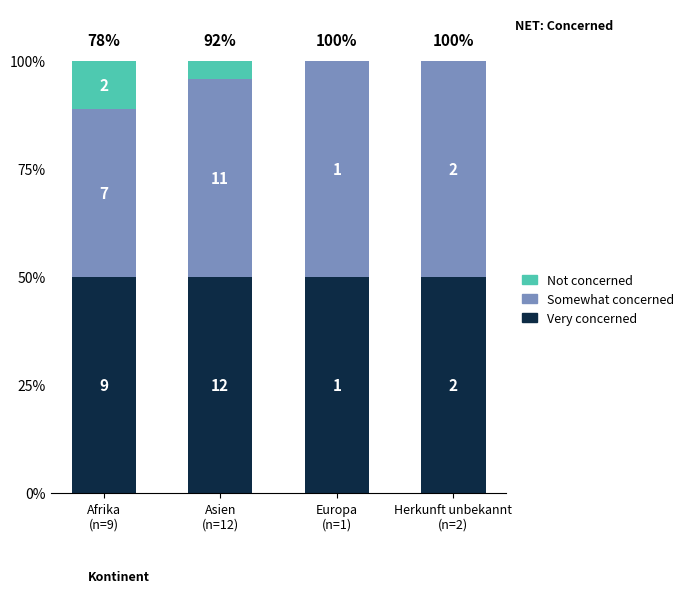

Are the bars grouped side by side (vs. stacked)?

No